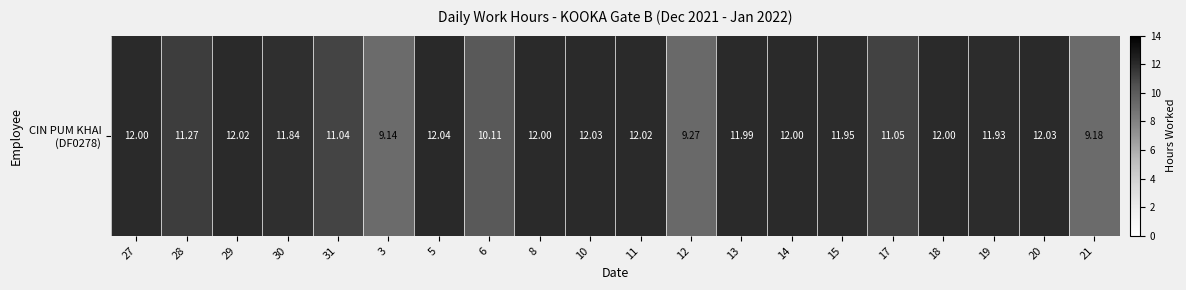

What is the difference between the maximum and minimum values?

2.9